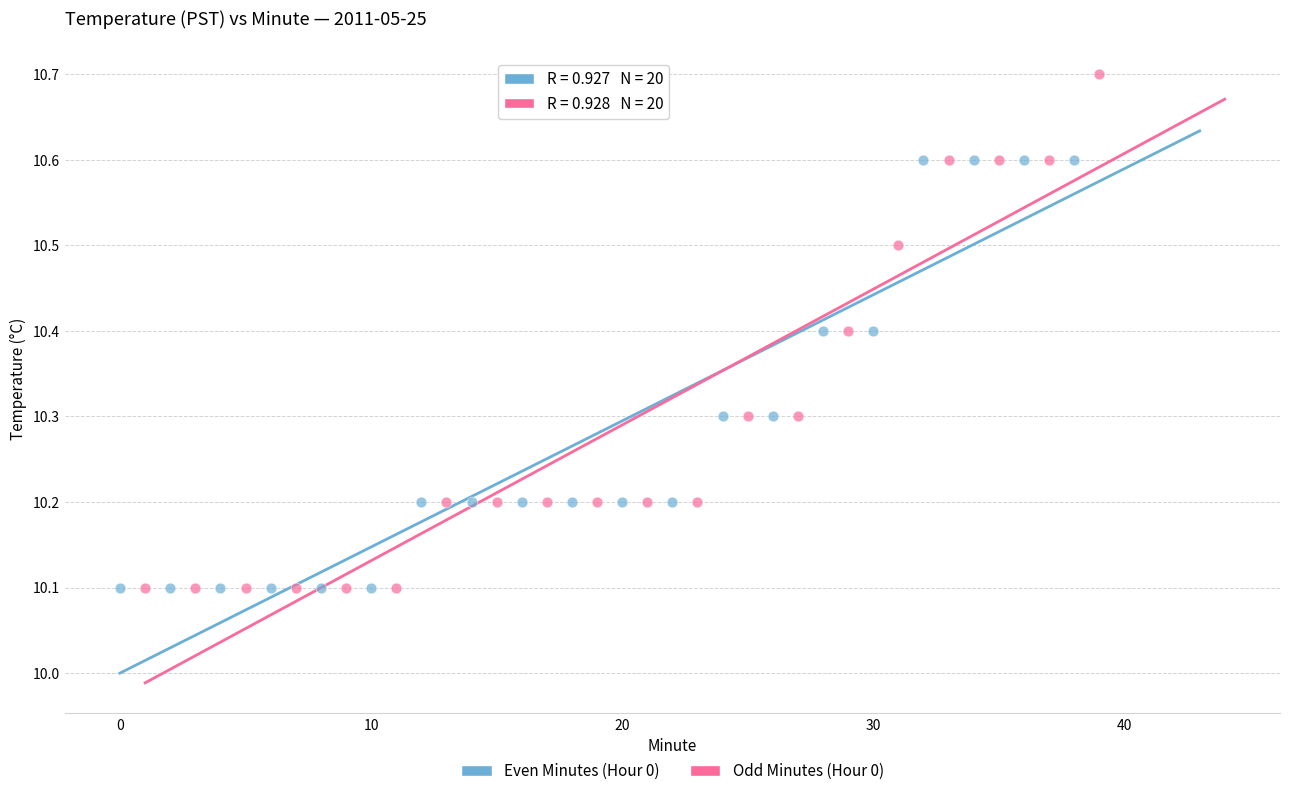

Which series has the largest Y range (max minus min)?

Odd Minutes (Hour 0)